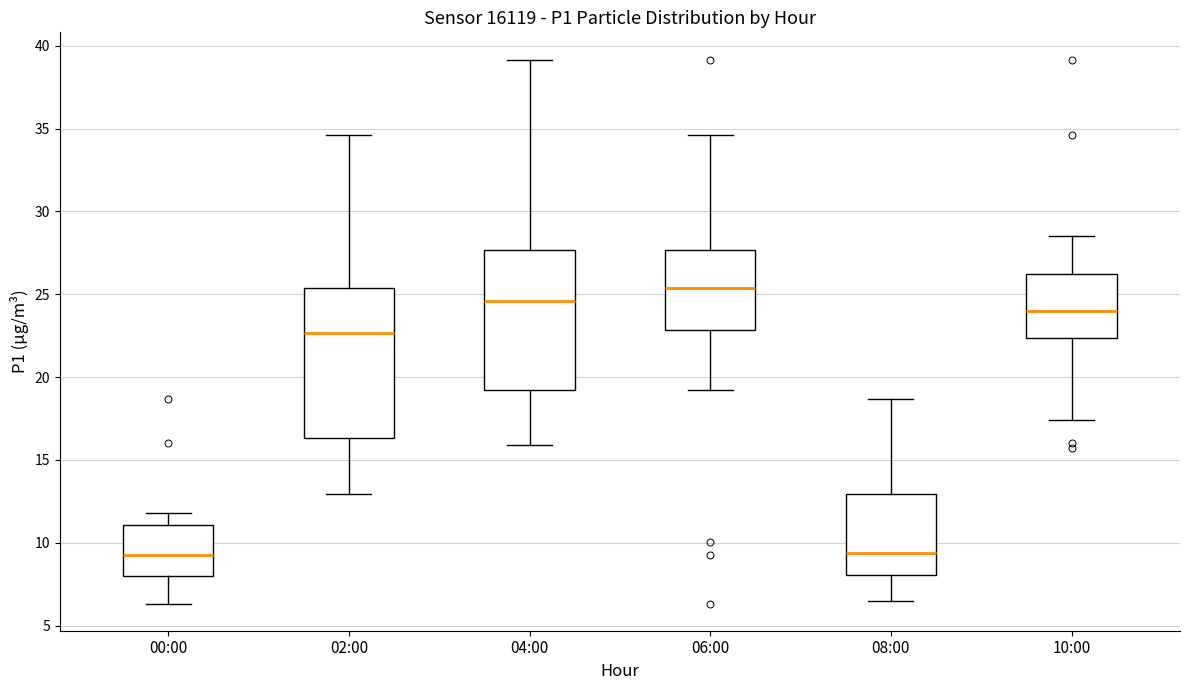

Which box is the tallest, from its lower edge to its upper edge?

02:00